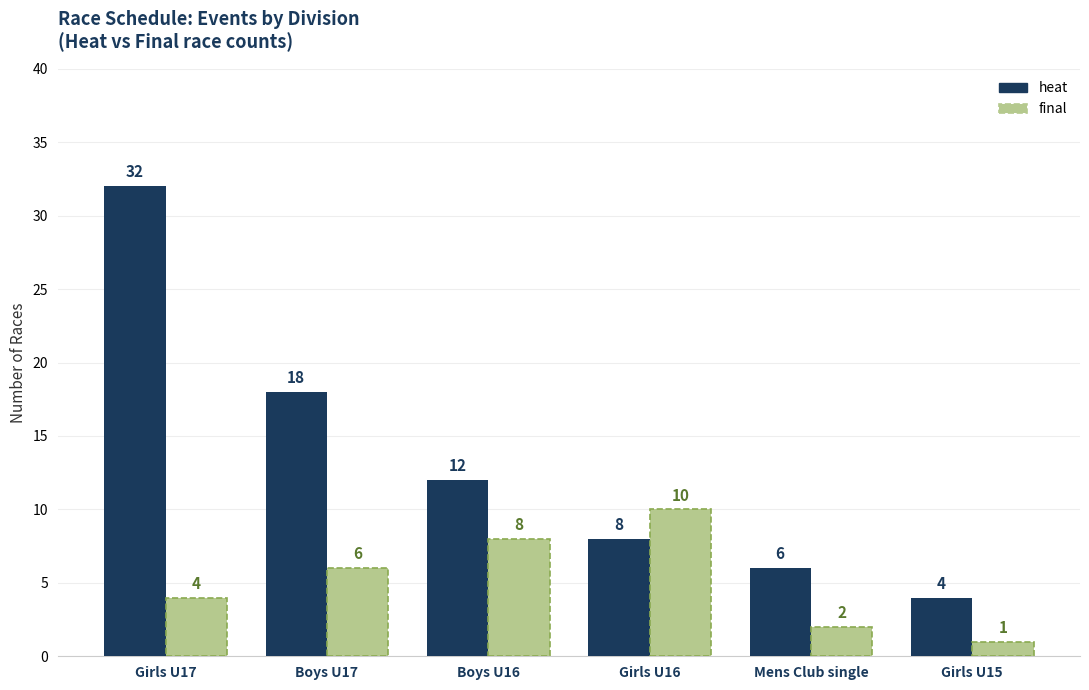

Rank the categories by final value from lowest to highest.

Girls U15, Mens Club single, Girls U17, Boys U17, Boys U16, Girls U16